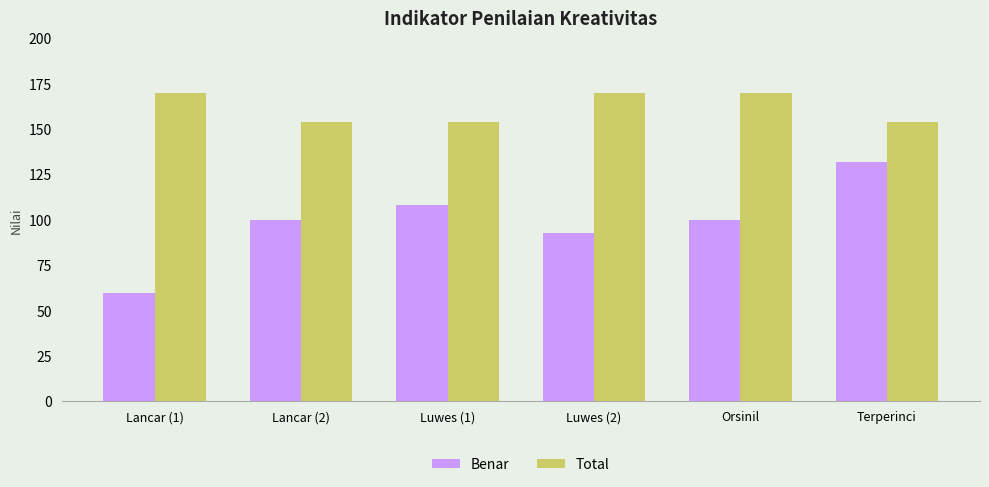

How many distinct data groups are displayed?

2